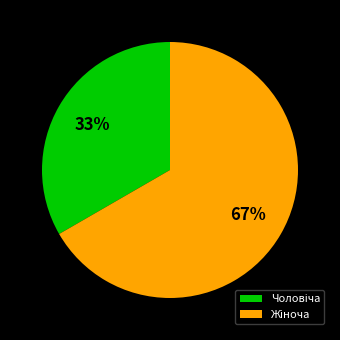

To the nearest percent, what is the average slice percentage?

50%